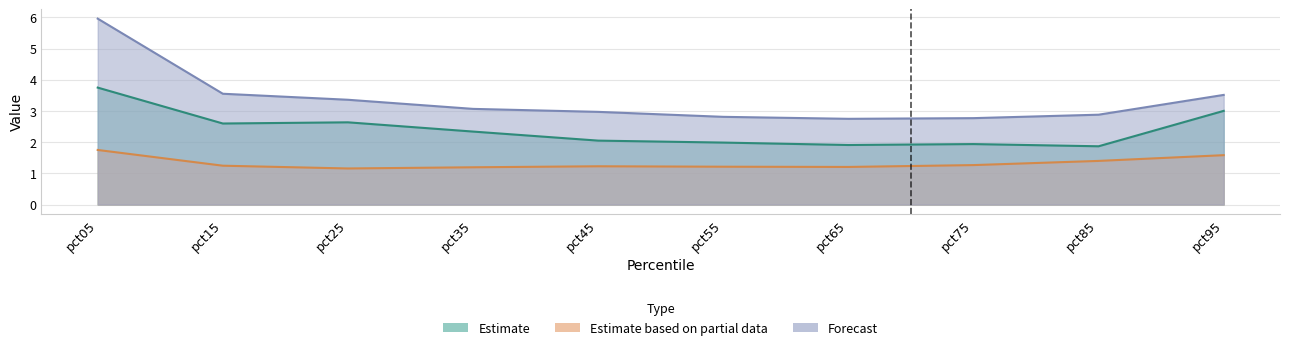

Between pct85 and pct15, which is larger?

pct15